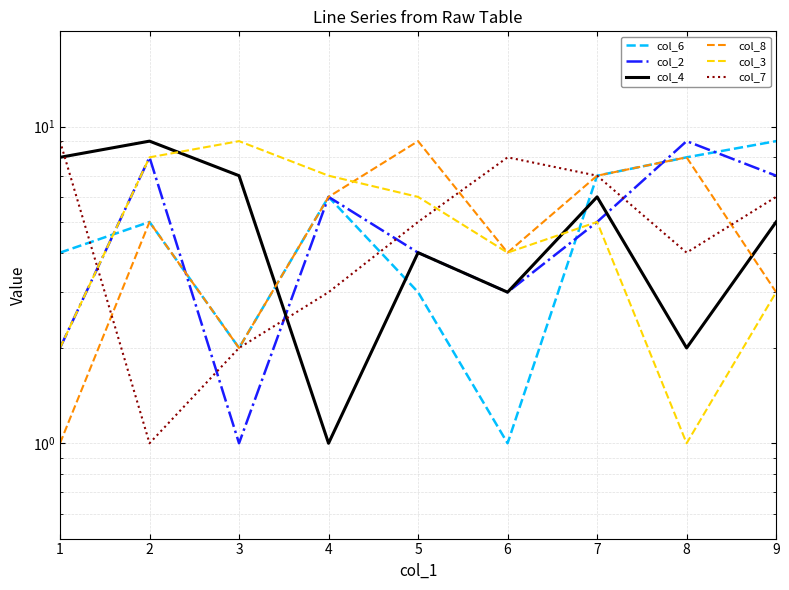

Count the col_2 values in the range 3 to 7.

5